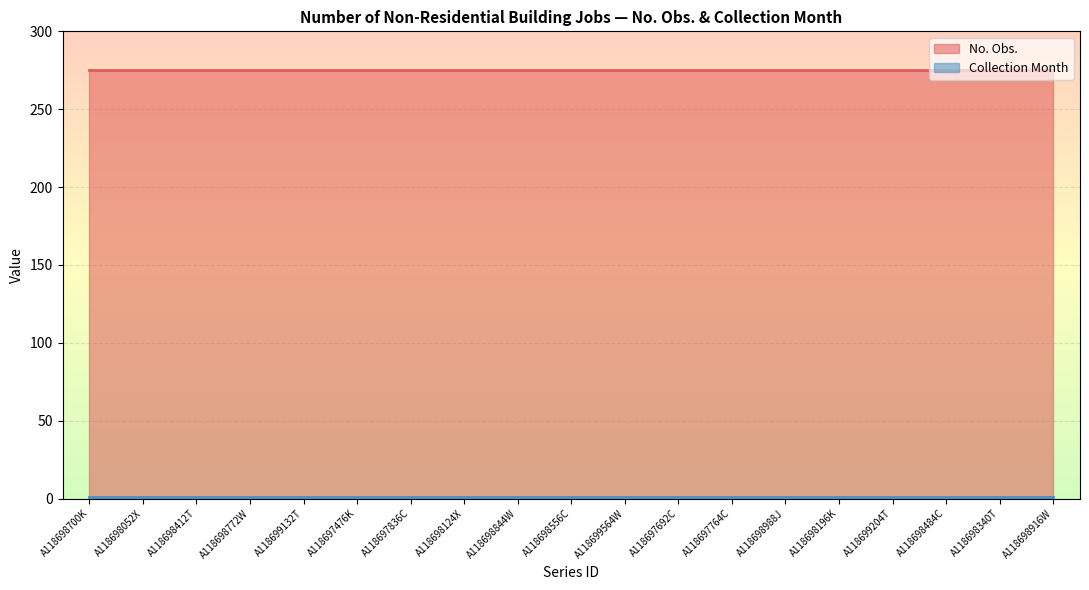

Count the number of data series in this chart.

2